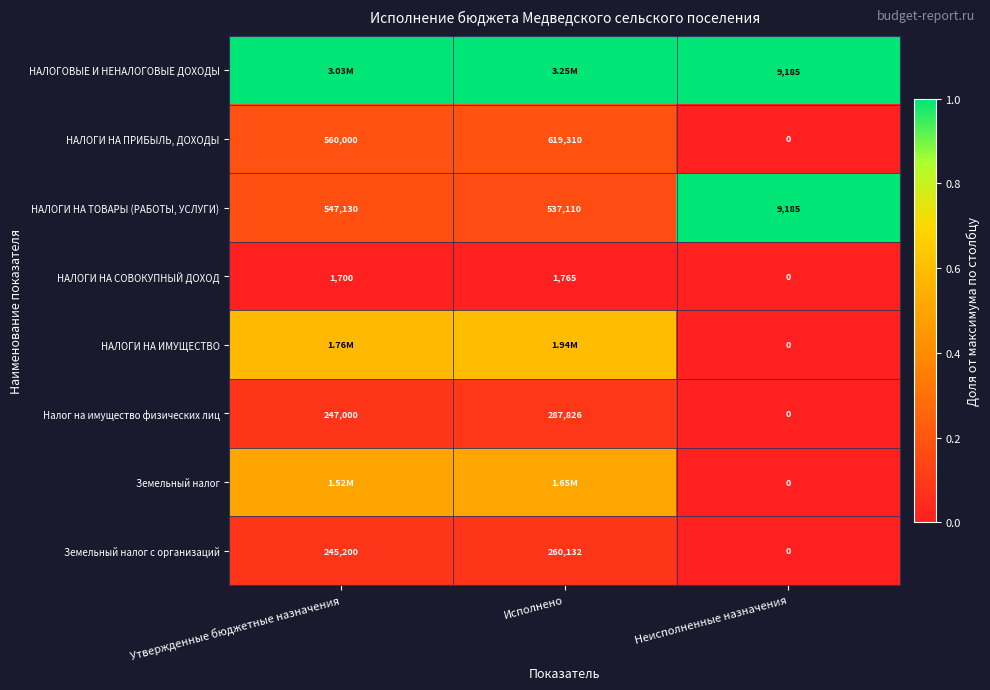

Rank the categories by НАЛОГИ НА ПРИБЫЛЬ, ДОХОДЫ value from lowest to highest.

Неисполненные назначения, Утвержденные бюджетные назначения, Исполнено